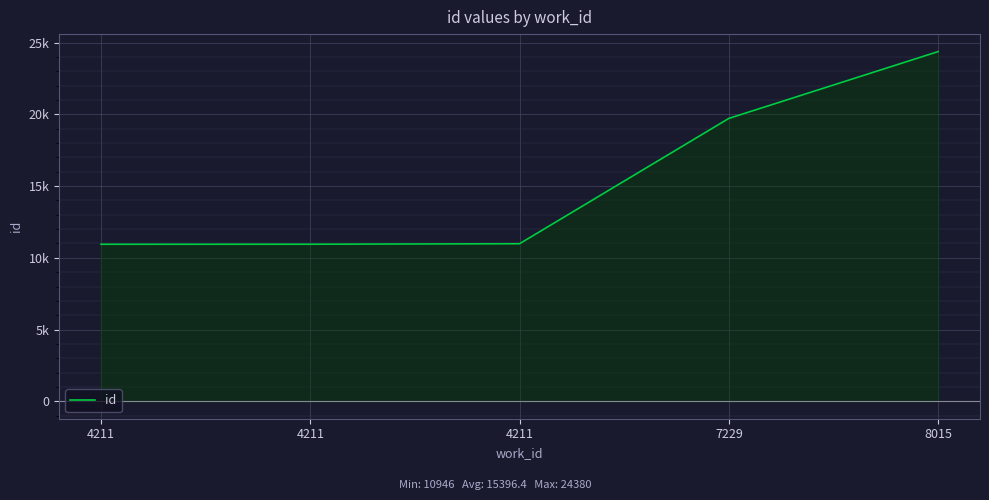

Is this an area chart (filled region under the line)?

Yes